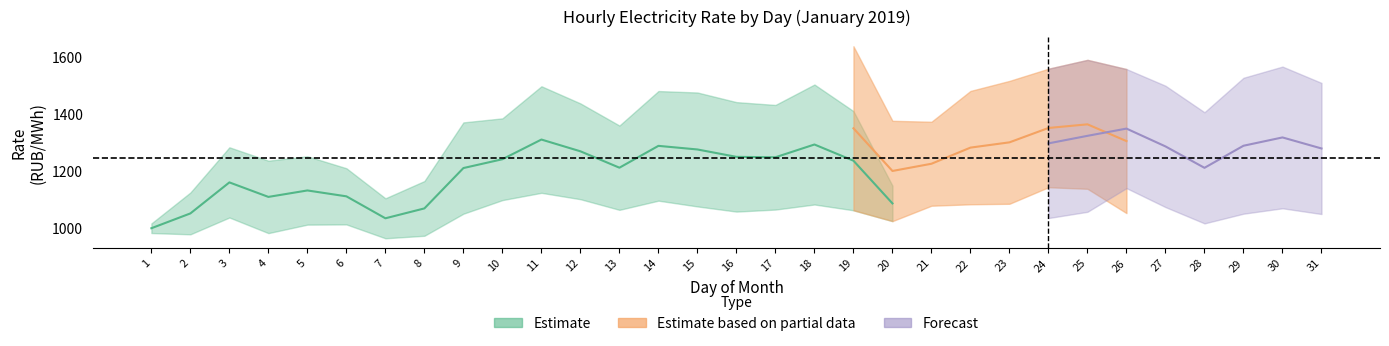

Does the chart display data point markers on the line(s)?

No